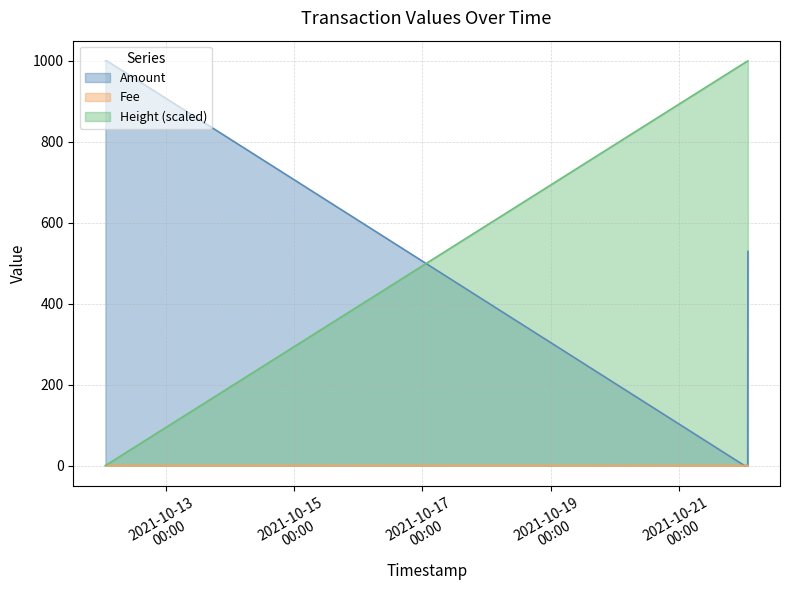

At which category does Fee reach its first local valley?

2021-10-22 00:23:46